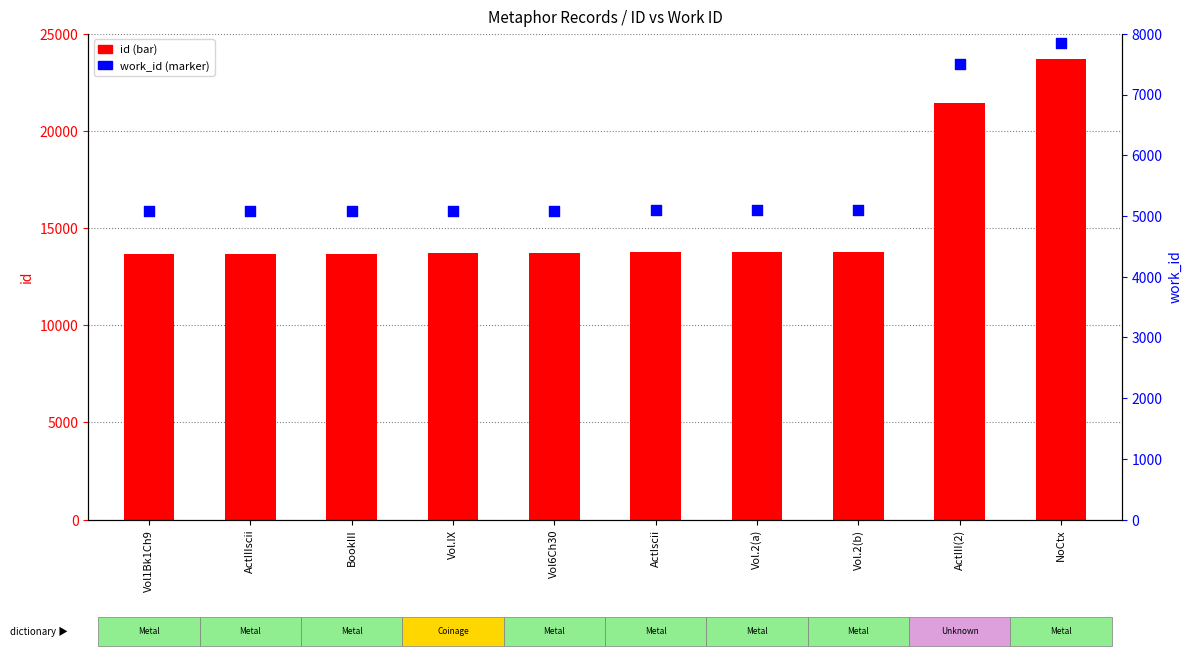

Which series reaches the minimum Y coordinate?

work_id